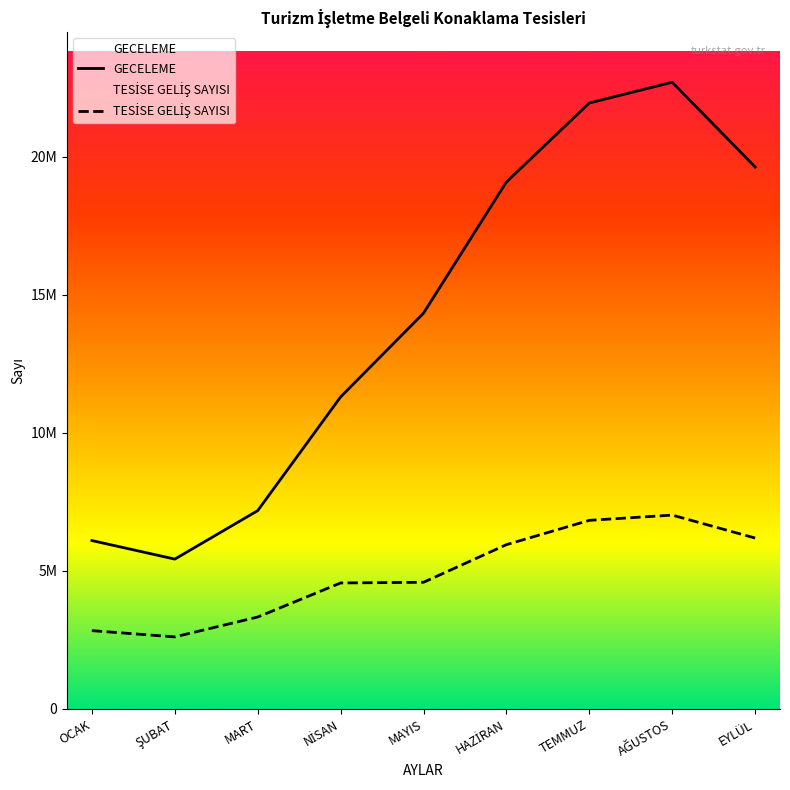

What is the difference between the maximum and second lowest values in the GECELEME series?

16608678